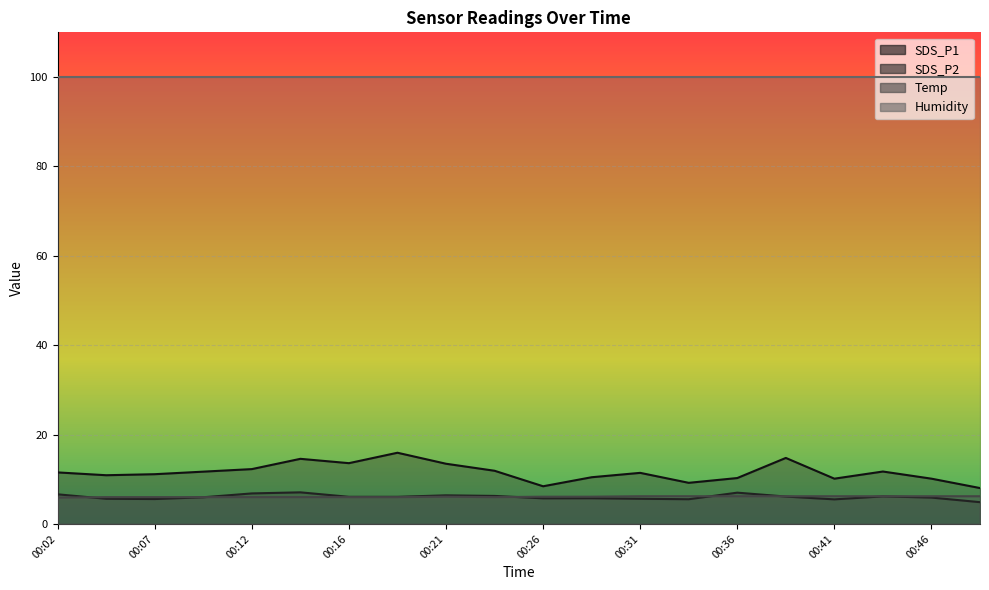

What is the total value across all series at 00:07?

22.7